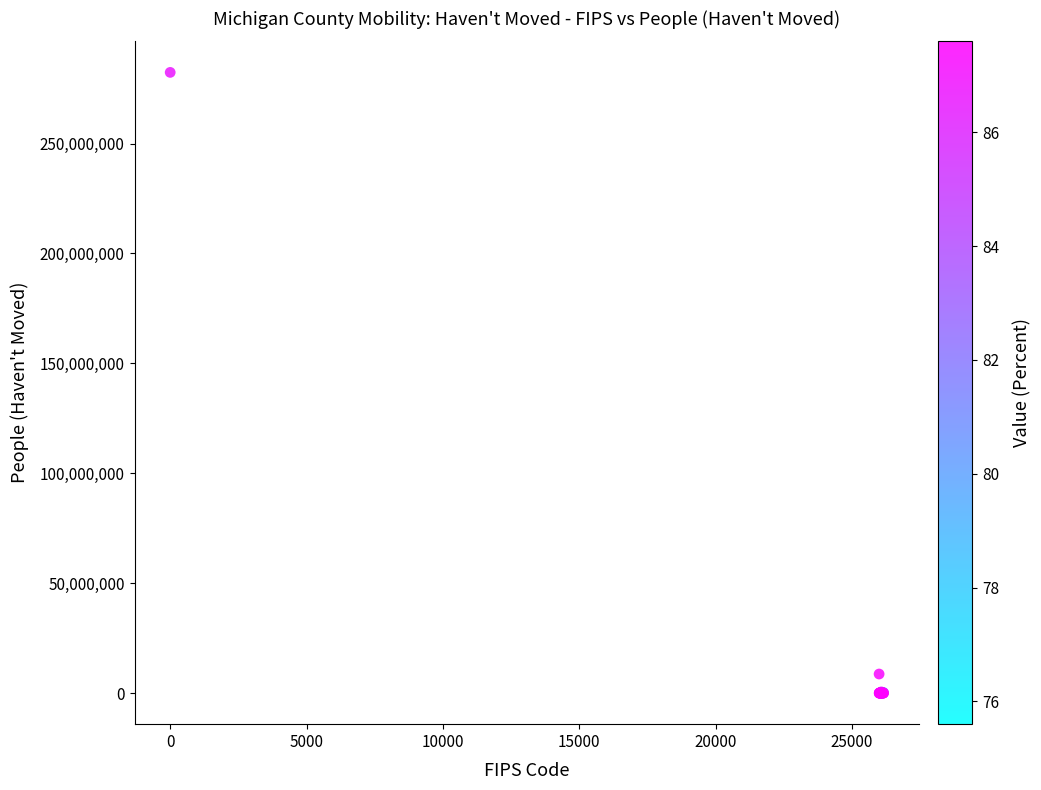

What Y value in the scatter plot is closest to 141176607?

8695912